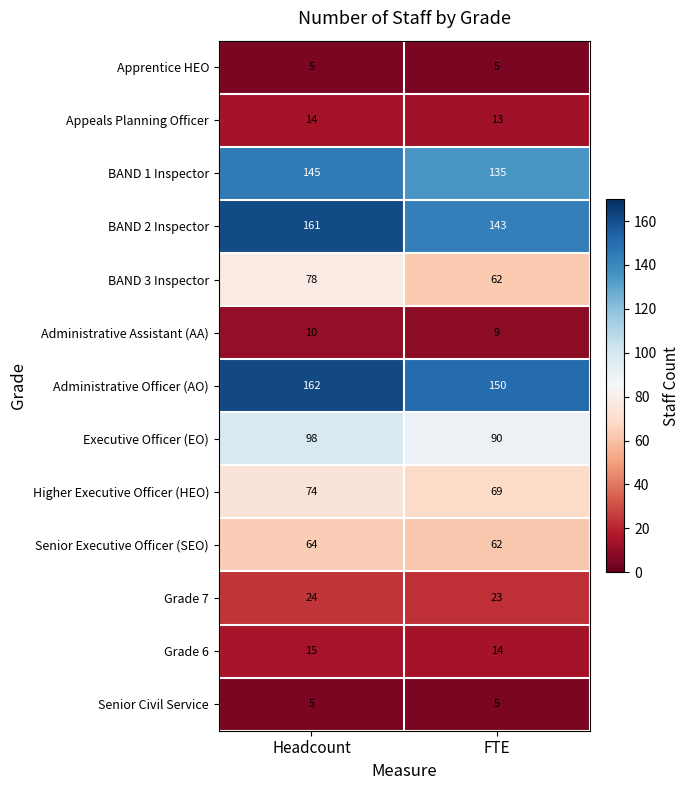

At which label is Grade 7 closest to 23?

FTE